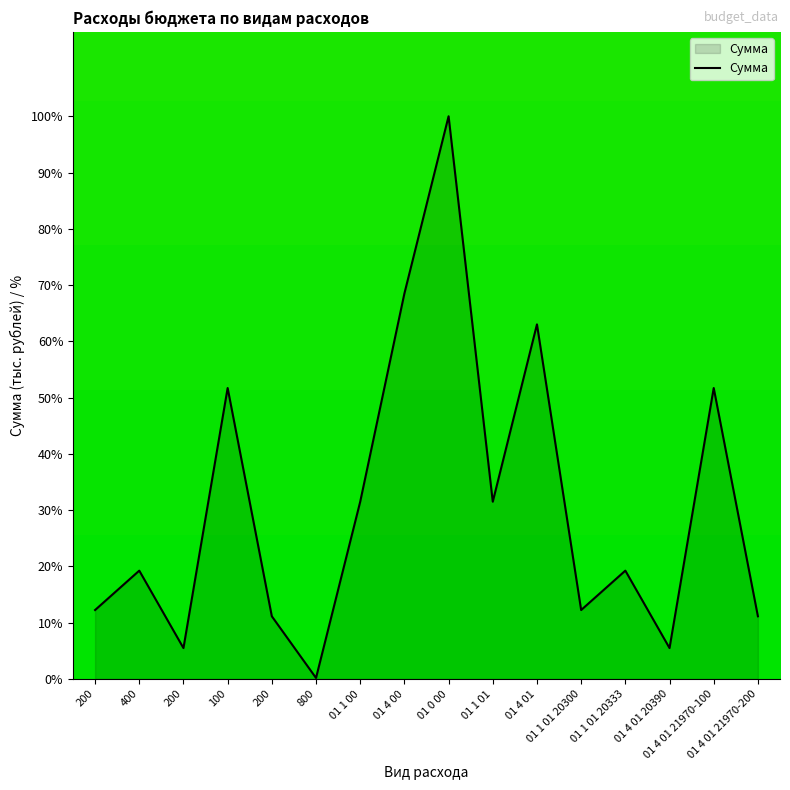

List the labels in order of value, smallest first.

800, 200, 01 4 01 20390, 200, 01 4 01 21970-200, 200, 01 1 01 20300, 400, 01 1 01 20333, 01 1 00, 01 1 01, 100, 01 4 01 21970-100, 01 4 01, 01 4 00, 01 0 00